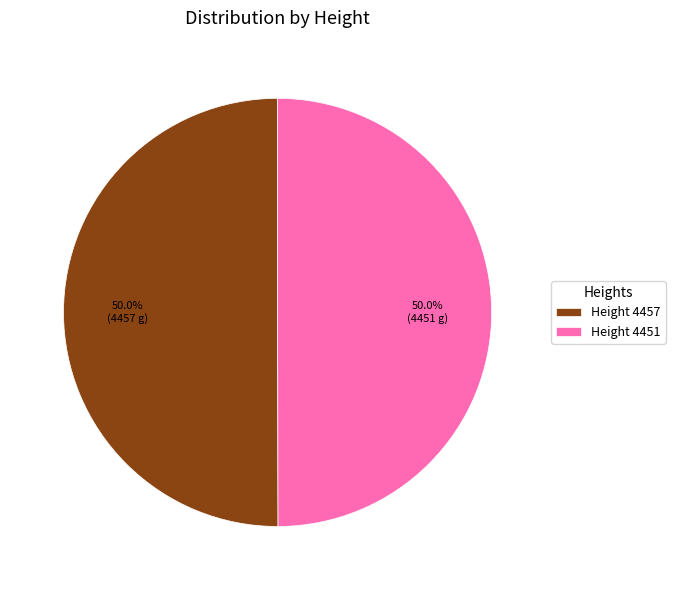

Approximately how many times larger is the value at Height 4451 compared to Height 4457?

1.0